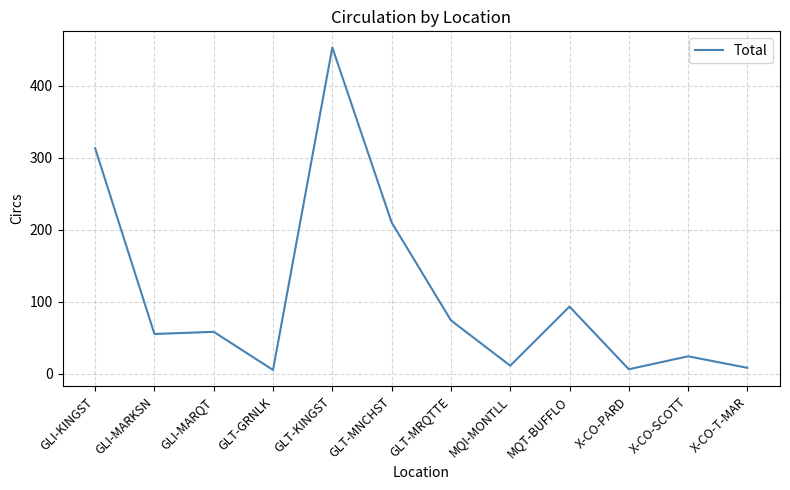

Approximately how many times larger is the value at GLI-MARQT compared to GLT-GRNLK?

11.6